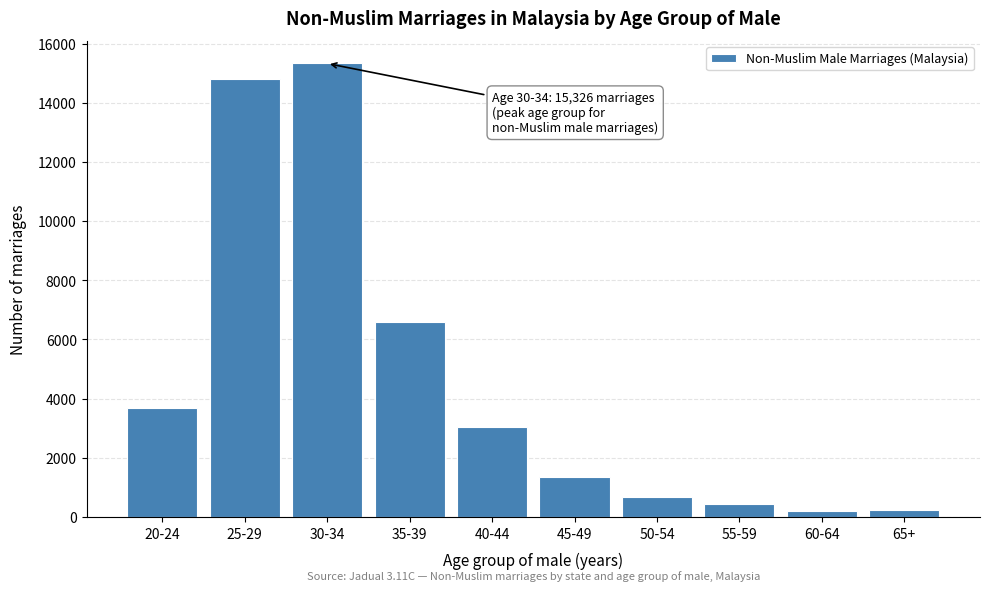

Is it true that the value at 30-34 is 15326?

True